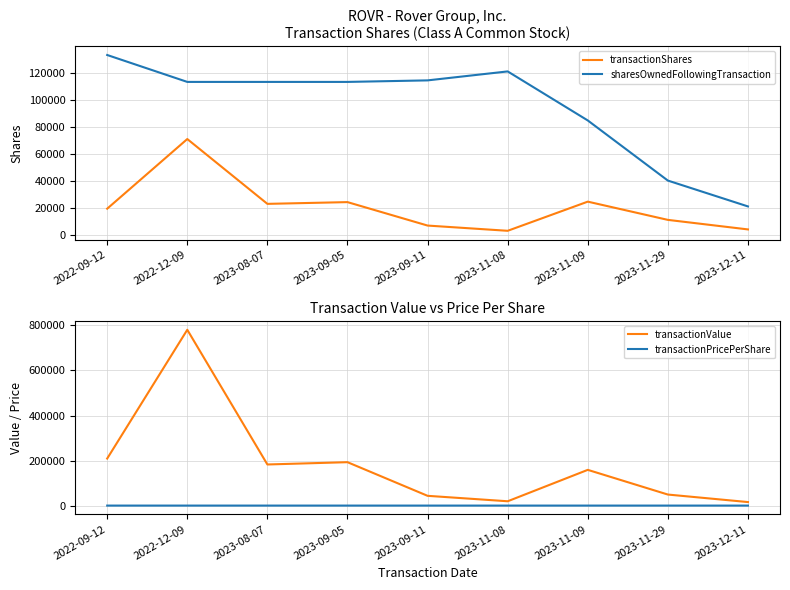

True or false: transactionValue and transactionPricePerShare intersect in this chart.

False